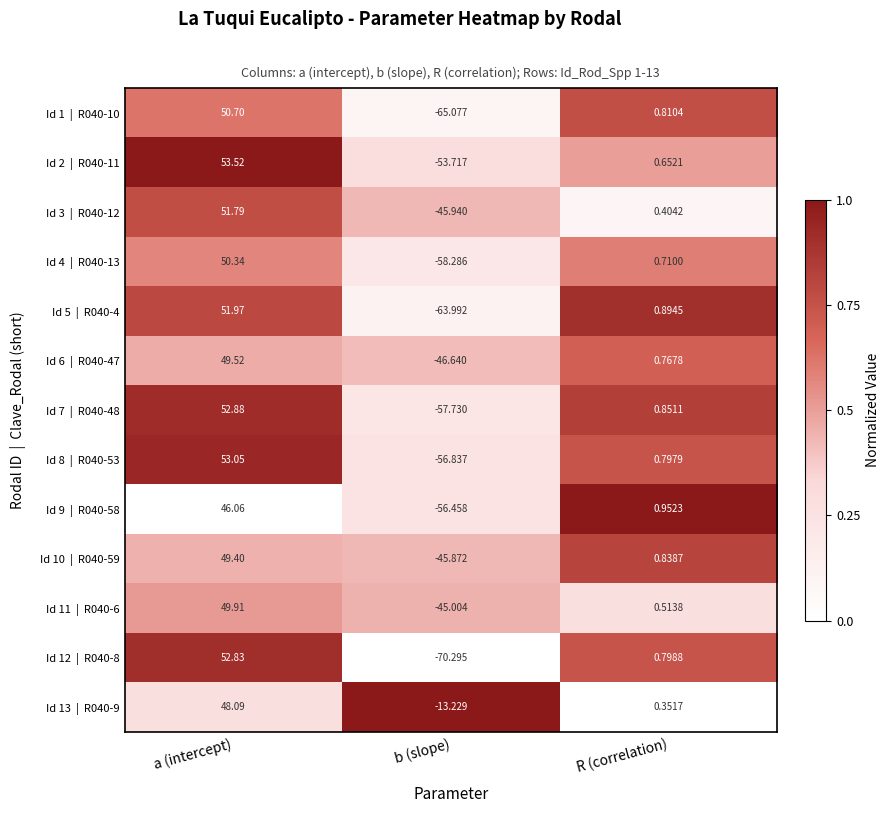

Which category has the lowest value across all series?

b (slope)